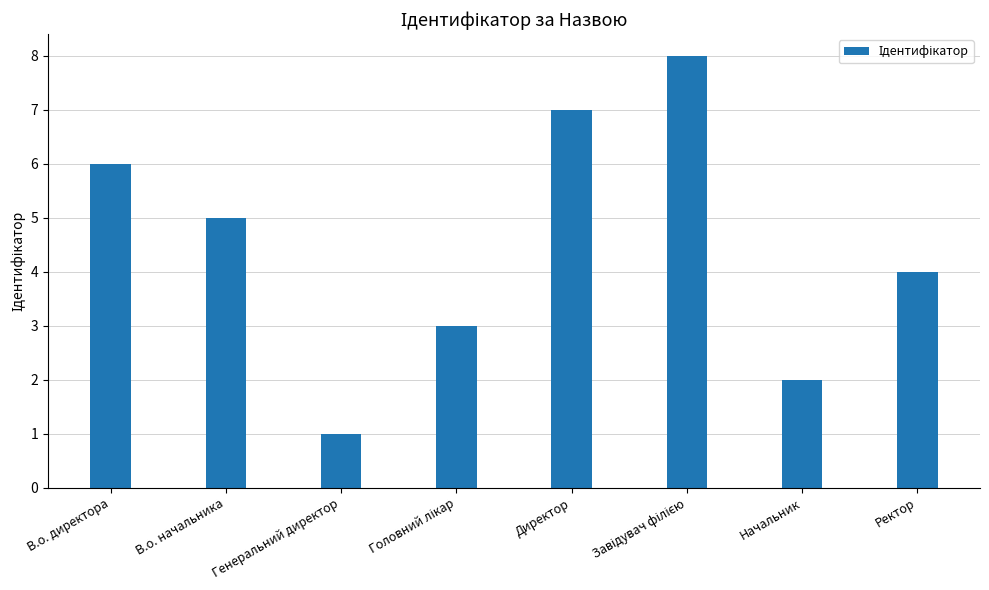

Reading right to left, extract all data points from this chart.

4	2	8	7	3	1	5	6